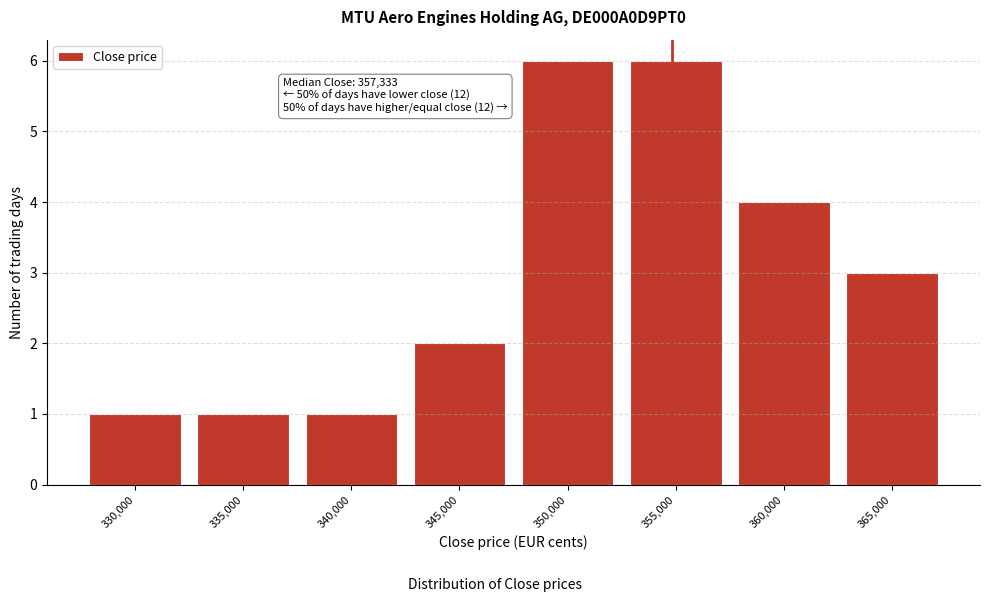

Reading left to right, what are all the values shown in this chart?

330,000=1	335,000=1	340,000=1	345,000=2	350,000=6	355,000=6	360,000=4	365,000=3